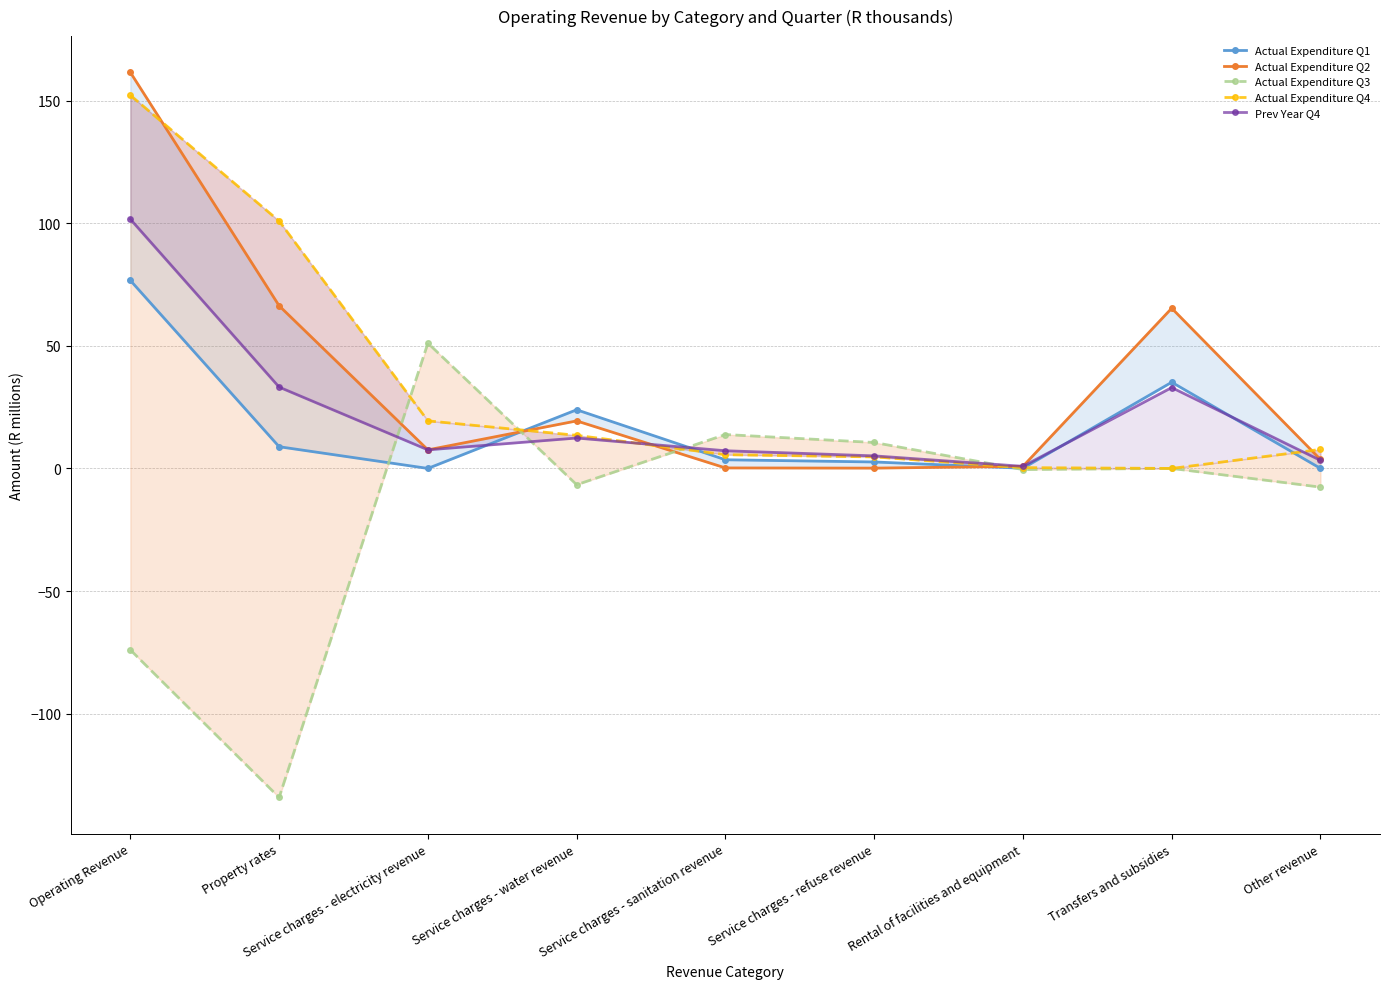

What is the label of the 7th point from the left?

Rental of facilities and equipment